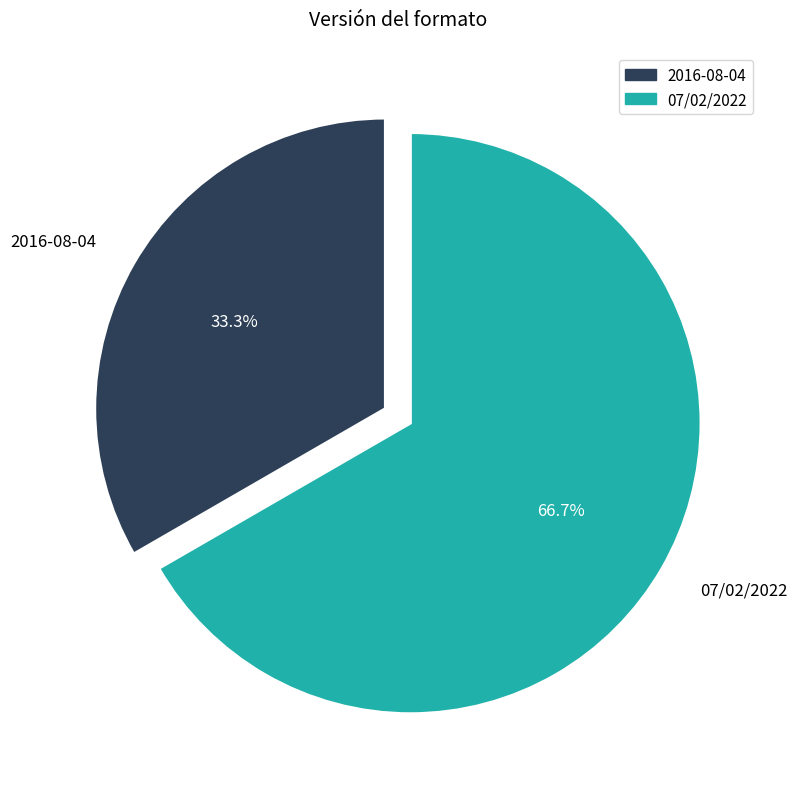

What is the largest slice in the pie chart?

07/02/2022